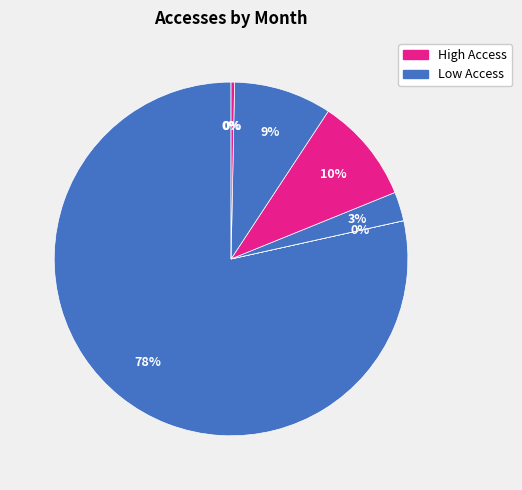

How many segments does this pie chart have?

7